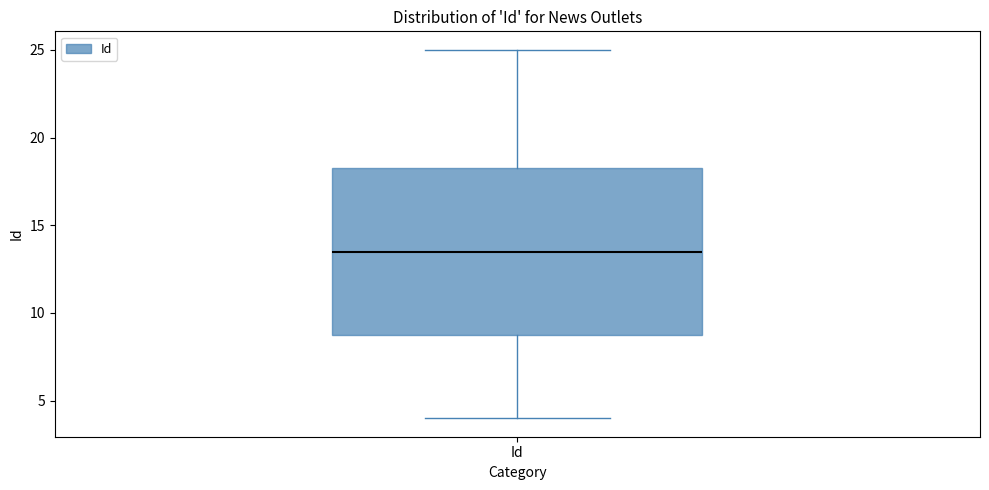

Transcribe this box plot: give where the median line is, the range the box spans, and where the two whiskers end, as read against the y-axis. The values are not printed on the chart, so give them approximately, as read against the axis.

median 13.5, box 9.0 to 18.5, whiskers 4.0 to 25.0